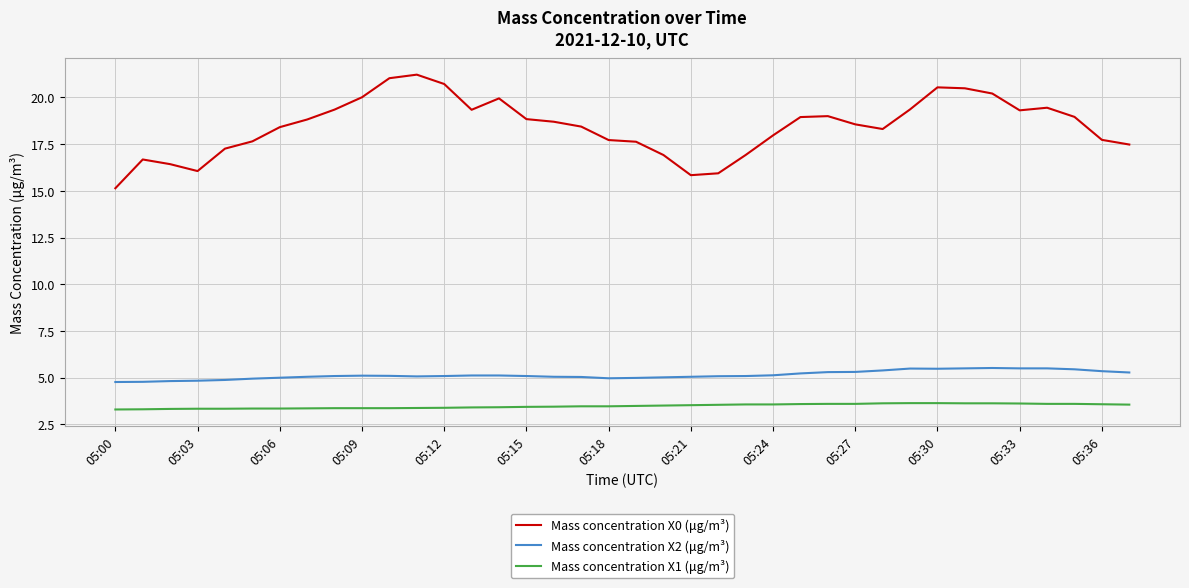

Which series has the largest total across all categories?

Mass concentration X0 (μg/m³)